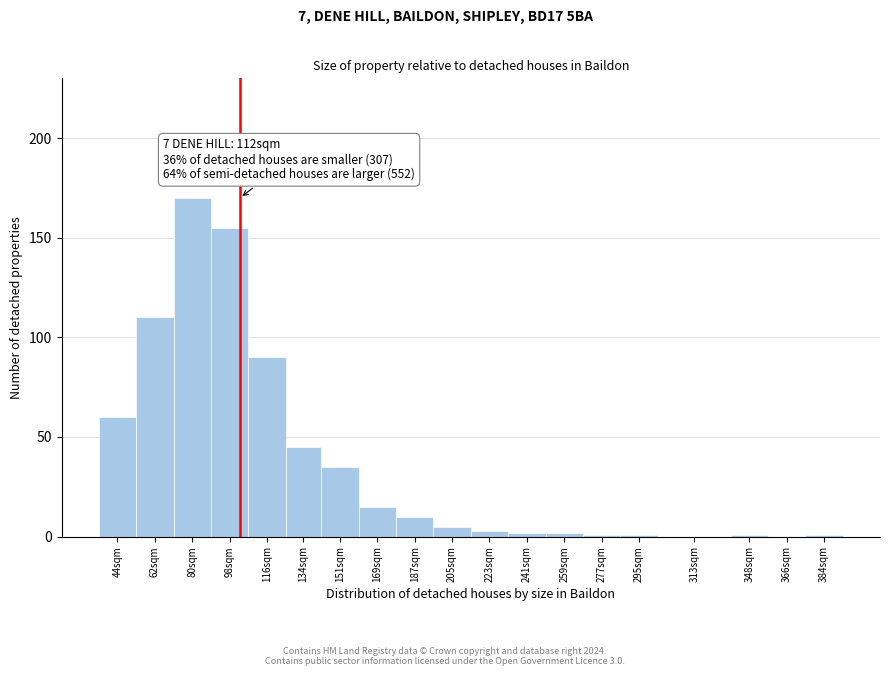

Reading left to right, list all the values displayed in this chart.

44sqm=60	62sqm=110	80sqm=170	98sqm=155	116sqm=90	134sqm=45	151sqm=35	169sqm=15	187sqm=10	205sqm=5	223sqm=3	241sqm=2	259sqm=2	277sqm=1	295sqm=1	313sqm=0	348sqm=1	366sqm=0	384sqm=1